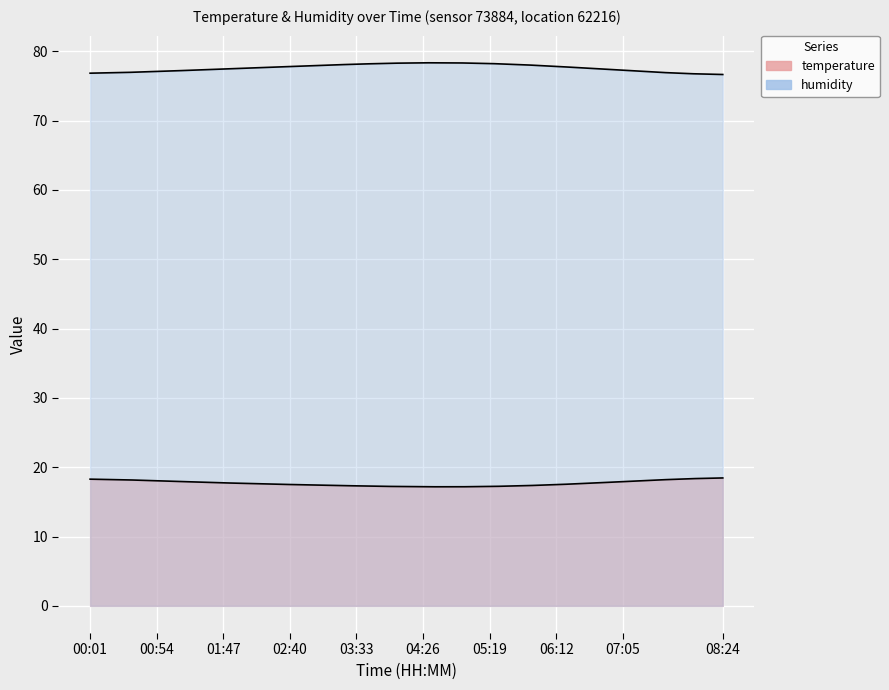

How many data points in humidity are above 77?

15